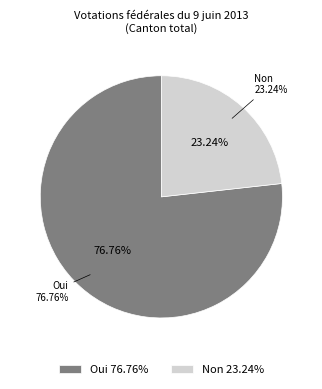

How many slices are in this pie chart?

2